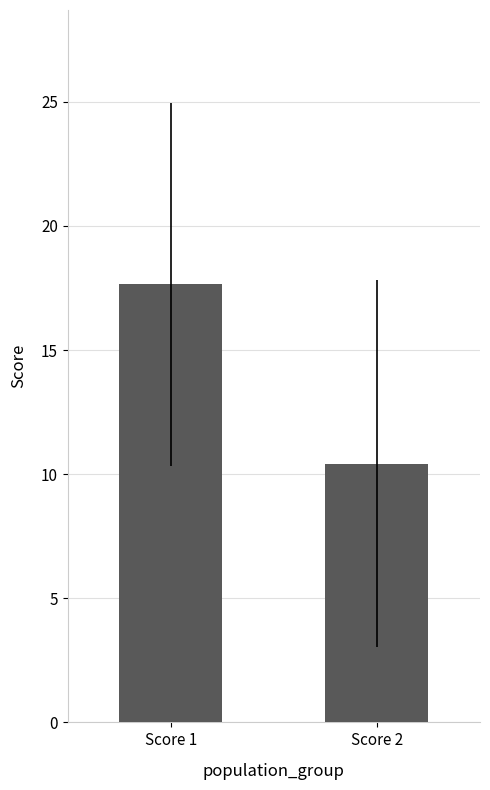

At which label is the value closest to 14?

Score 2